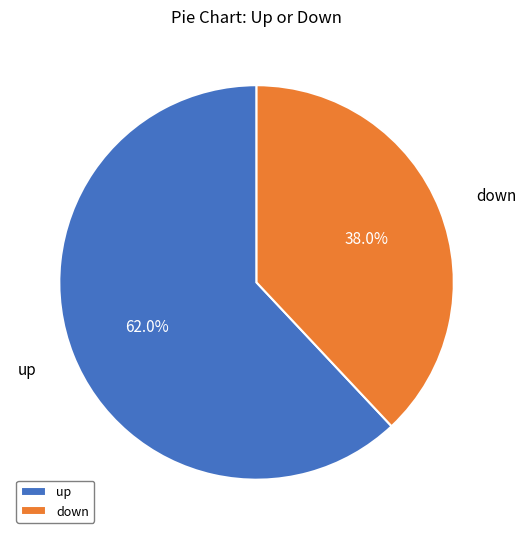

Does down represent more than half of the total?

No